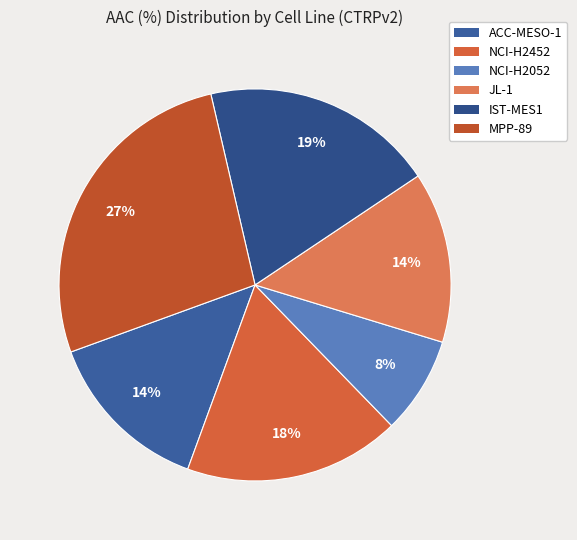

Rank the categories by value from lowest to highest.

NCI-H2052, ACC-MESO-1, JL-1, NCI-H2452, IST-MES1, MPP-89